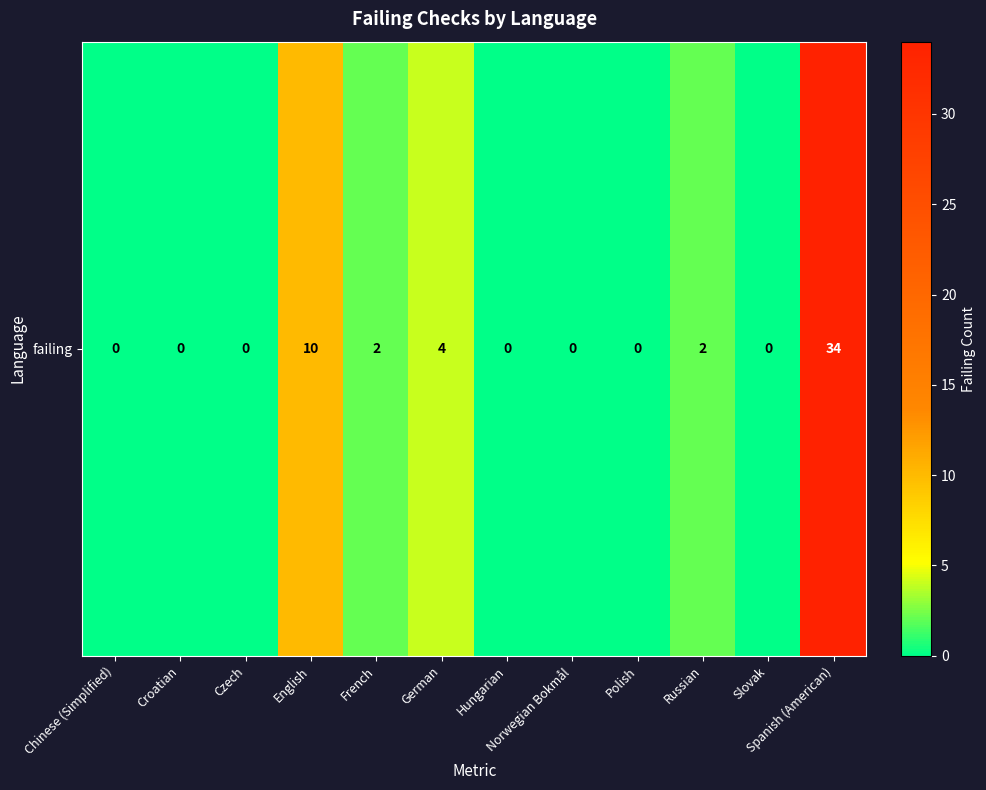

Between German and Croatian, which is larger?

German